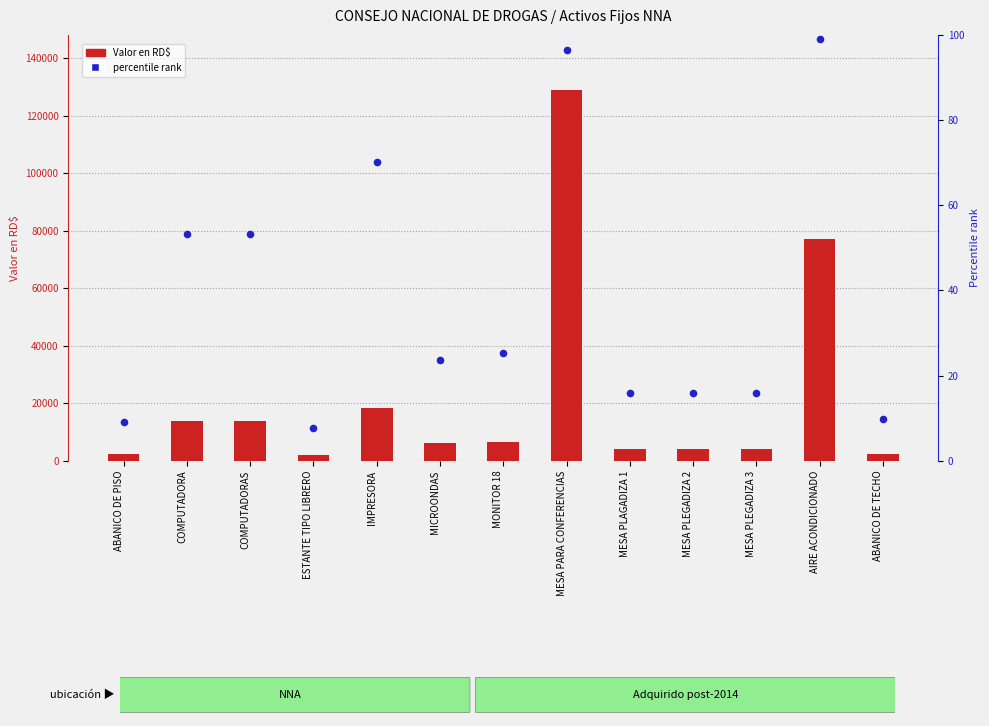

Which series has the largest total across all categories?

Valor en RD$